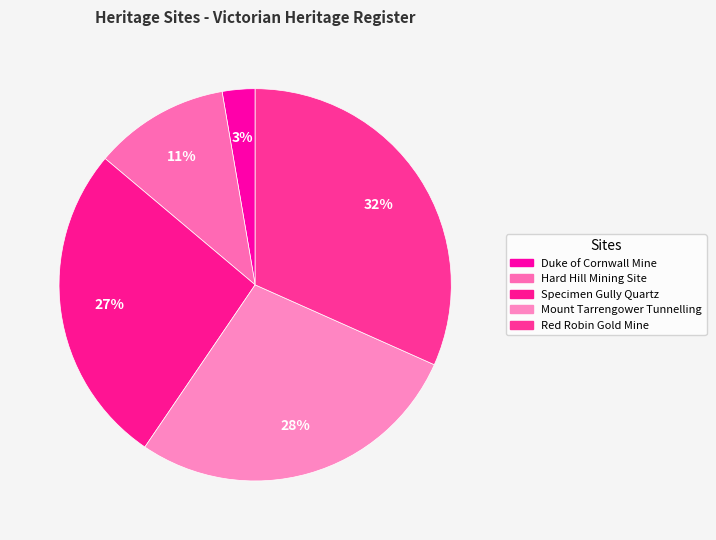

Rank the categories by value from lowest to highest.

RUINS OF DUKE OF CORNWALL MINE, HARD HILL MINING SITE, SPECIMEN GULLY QUARTZ MINING ASSOCIATION, MOUNT TARRENGOWER TUNNELLING COMPANY, RED ROBIN GOLD MINE AND BATTERY